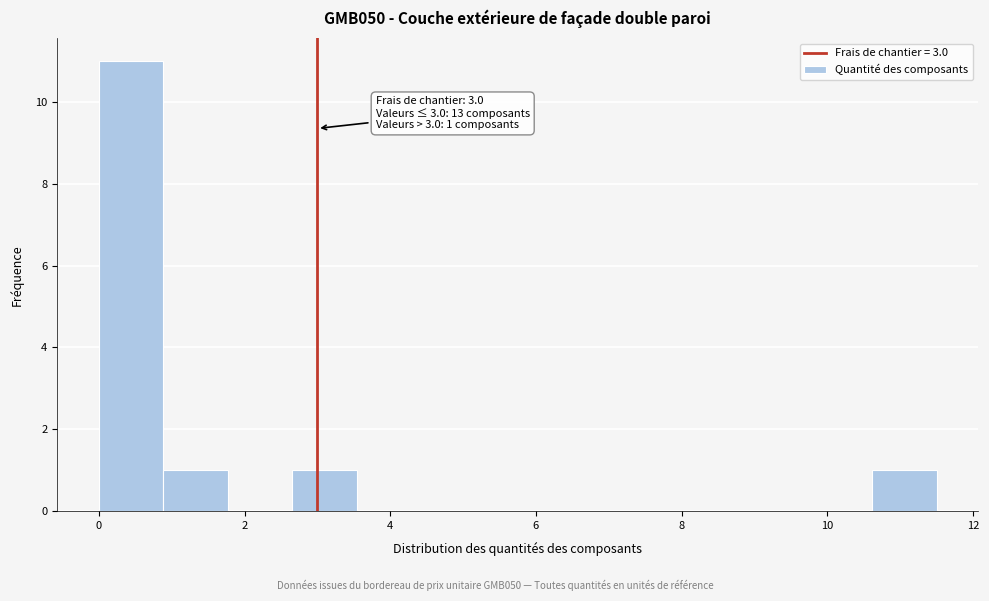

Over which range of the x-axis is the bar tallest?

0.0 to 0.8